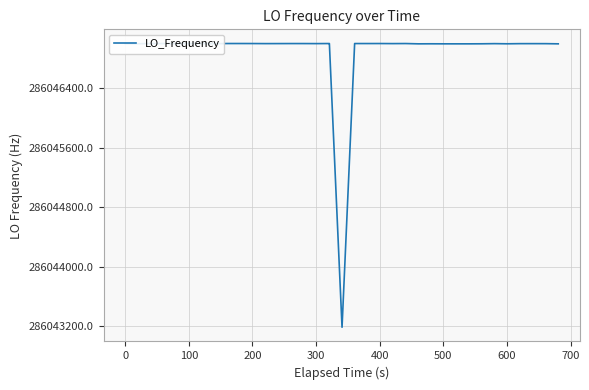

What is the difference between the maximum and minimum values?

3814.9